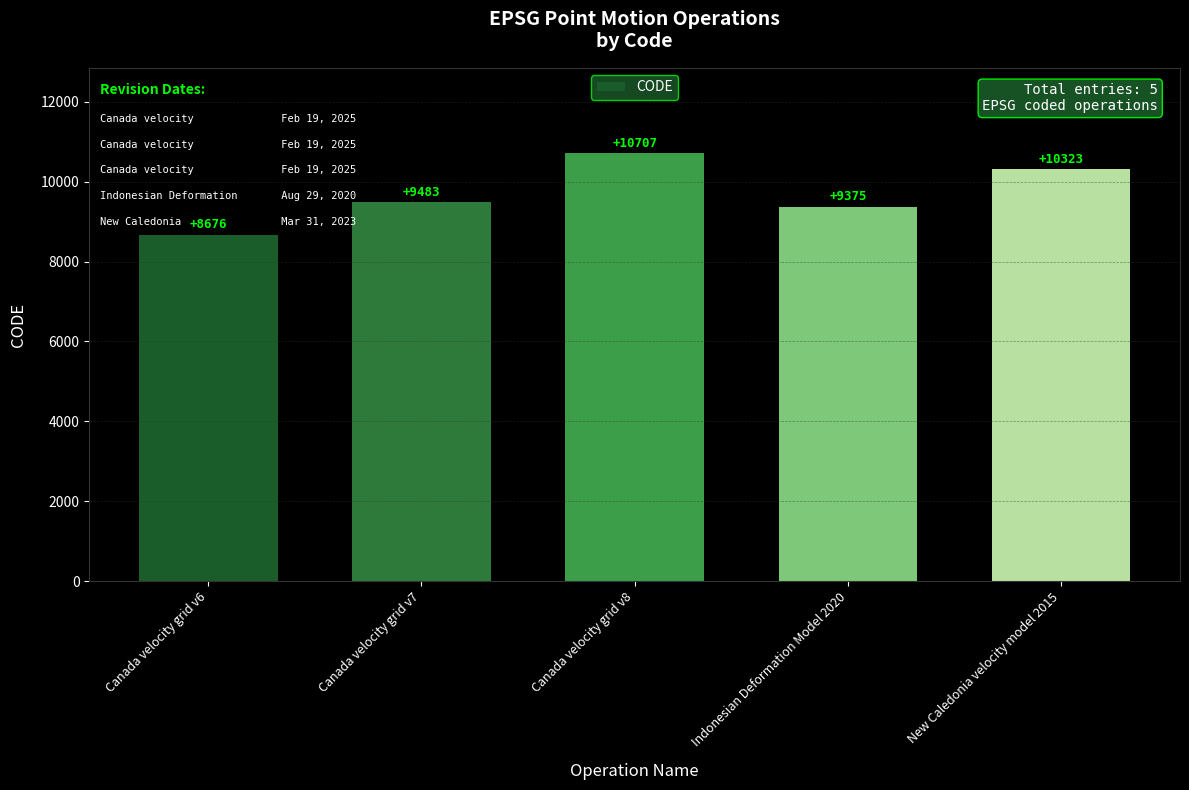

Where is the data nearest to the value 9691?

Canada velocity grid v7